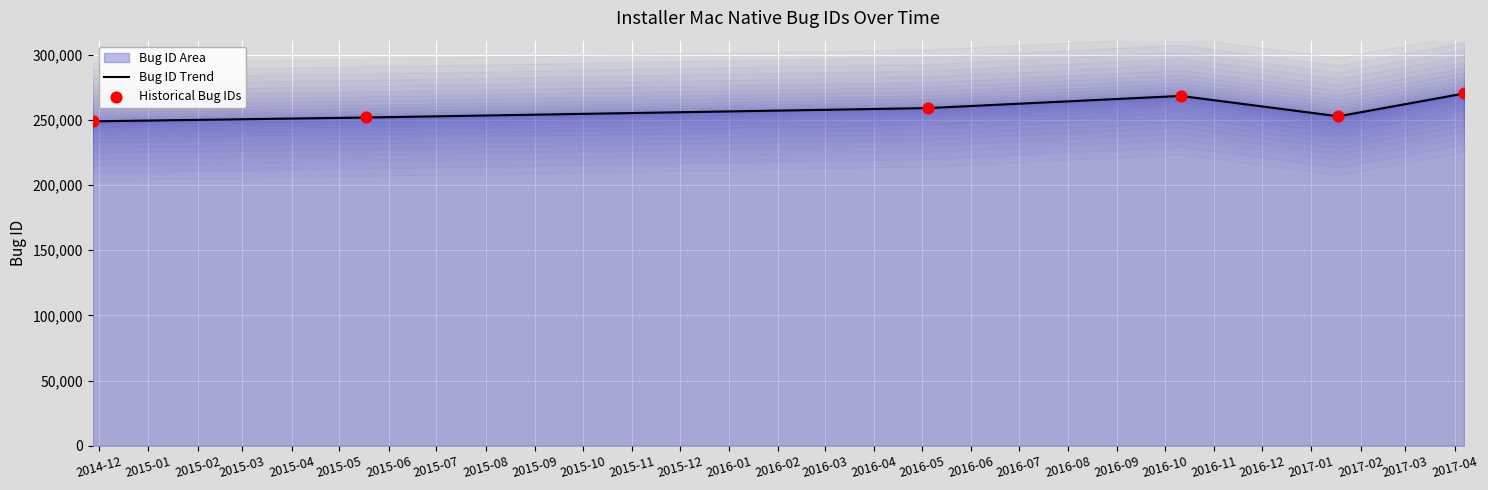

Which series contains the highest Y value?

Bug ID Trend